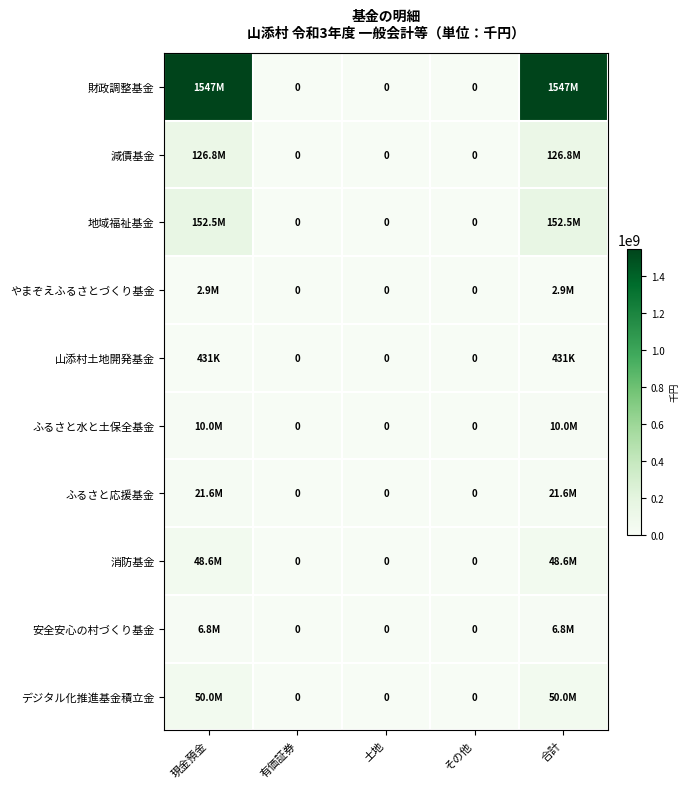

What is the sum of the 山添村土地開発基金 values at 土地 and 現金預金?

430884